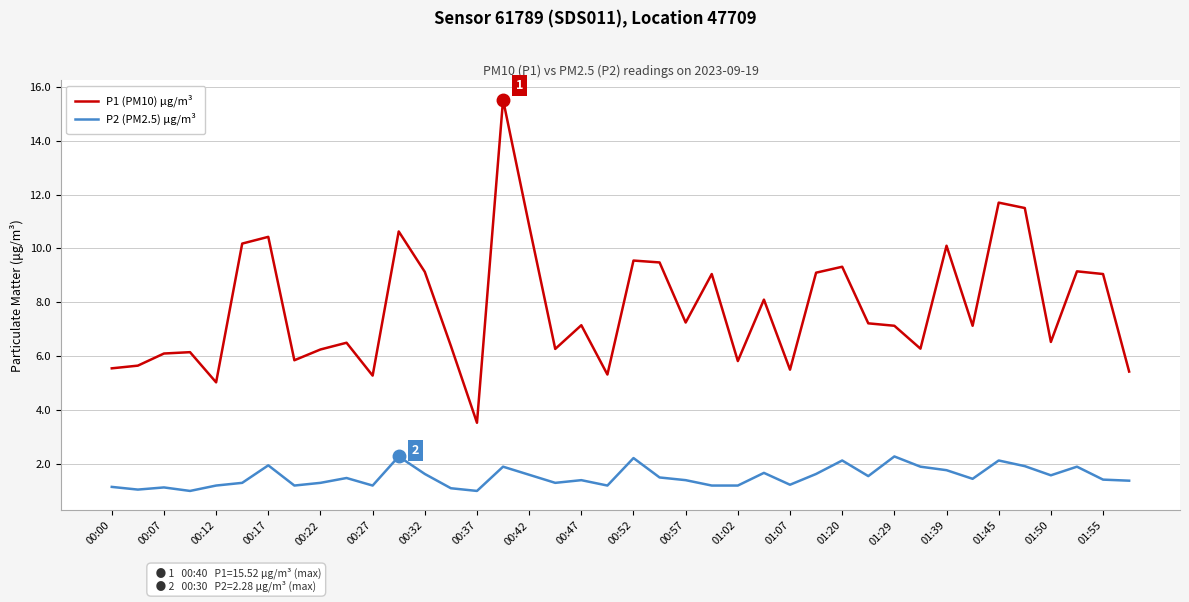

What is the difference between the maximum and minimum values in the P1 (PM10) μg/m³ series?

12.0